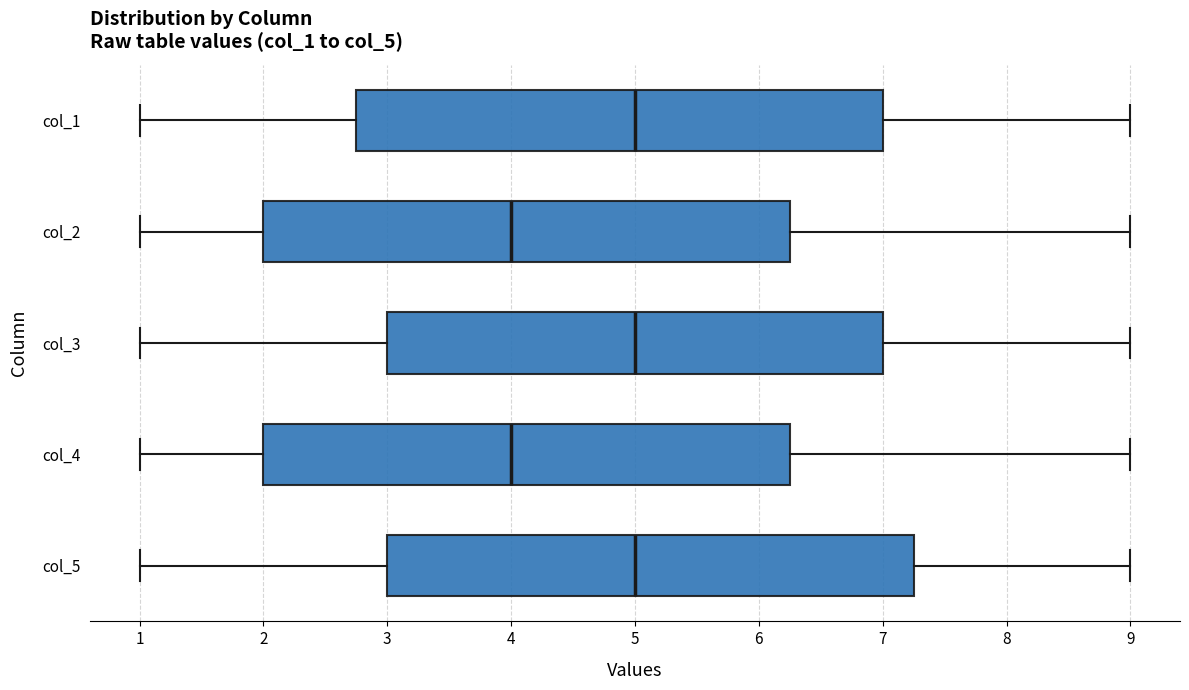

Where is the right edge of the box for col_1 on the x-axis? The values are not printed on the chart, so give them approximately, as read against the axis.

7.0